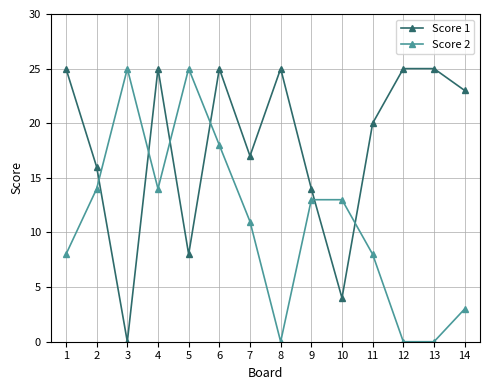

Does the chart have visible grid lines?

Yes